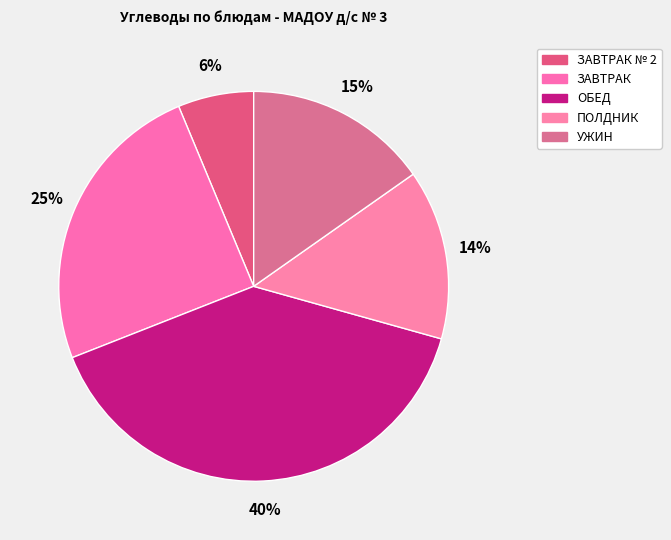

Is there a majority slice in this chart?

No